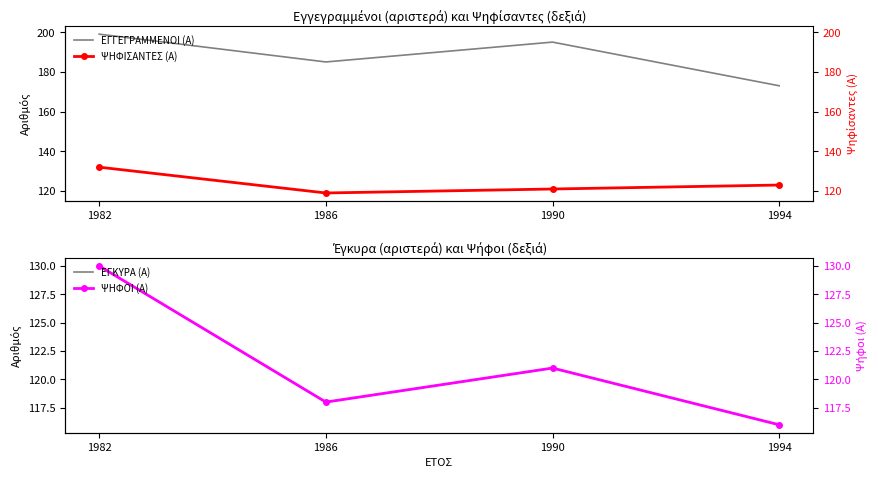

What is the average value of the ΕΓΓΕΓΡΑΜΜΕΝΟΙ (Α) series?

188